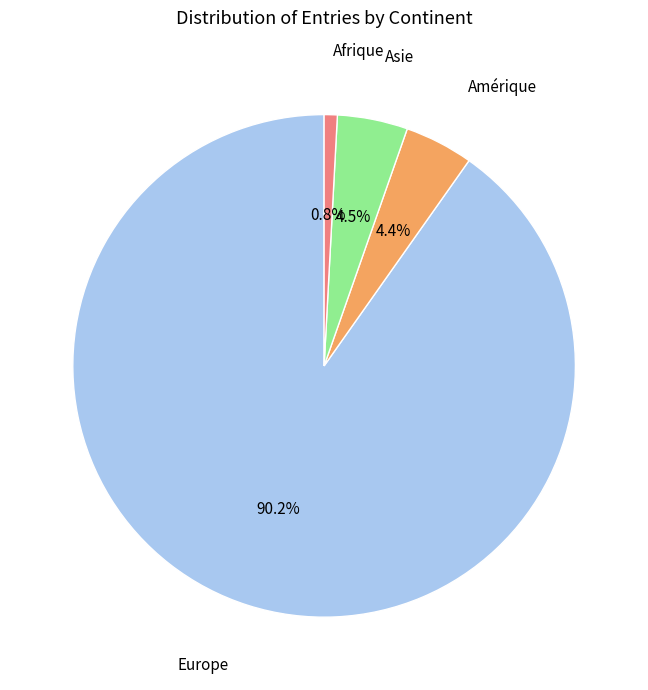

Is there any slice that represents more than half of the pie?

Yes